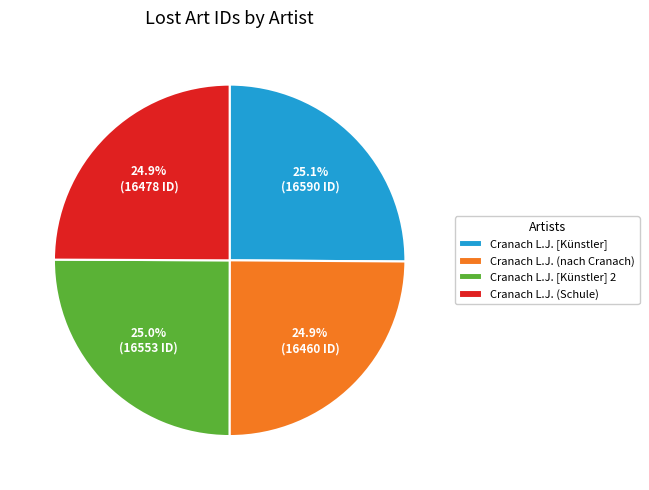

How much of the chart is everything except Cranach L.J. (nach Cranach)?

75.1%